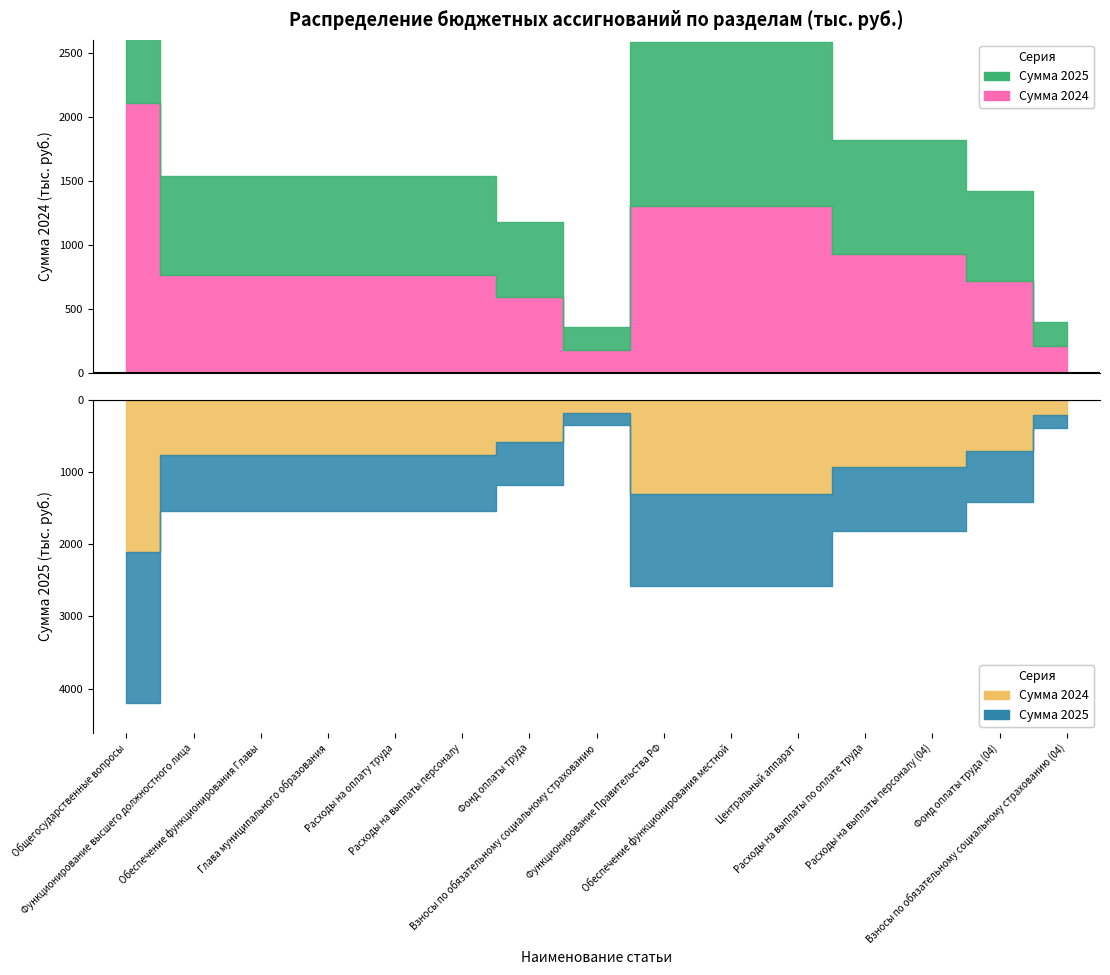

Where is Сумма 2025 nearest to the value 1131?

Функционирование Правительства РФ